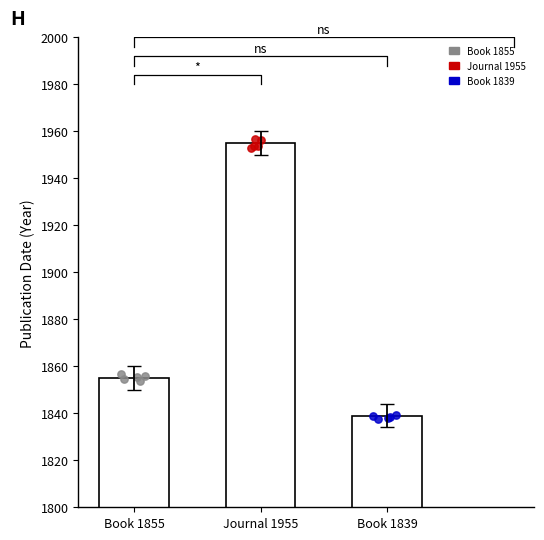

Which series has the largest total across all categories?

Journal 1955